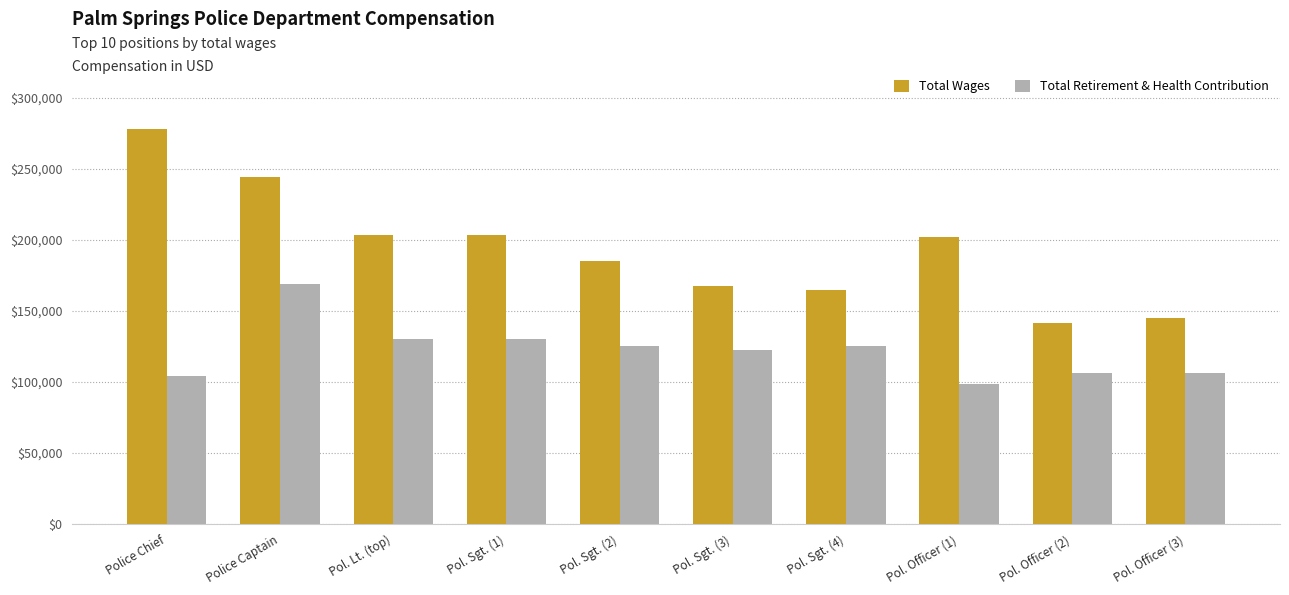

Which series has the largest range (max minus min)?

Total Wages